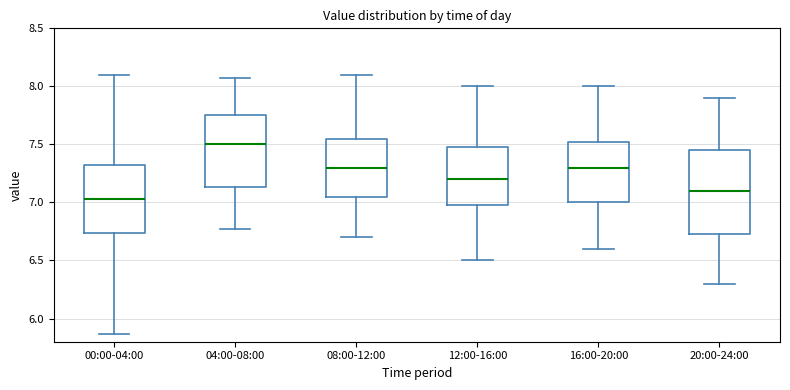

Reading left to right, transcribe this box plot: for each box, give where its median line is, the range the box spans, and where its two whiskers end, as read against the y-axis. The values are not printed on the chart, so give them approximately, as read against the axis.

00:00-04:00: median 7.05, box 6.75 to 7.30, whiskers 5.85 to 8.10
04:00-08:00: median 7.50, box 7.15 to 7.75, whiskers 6.75 to 8.05
08:00-12:00: median 7.30, box 7.05 to 7.55, whiskers 6.70 to 8.10
12:00-16:00: median 7.20, box 7.00 to 7.50, whiskers 6.50 to 8.00
16:00-20:00: median 7.30, box 7.00 to 7.55, whiskers 6.60 to 8.00
20:00-24:00: median 7.10, box 6.75 to 7.45, whiskers 6.30 to 7.90